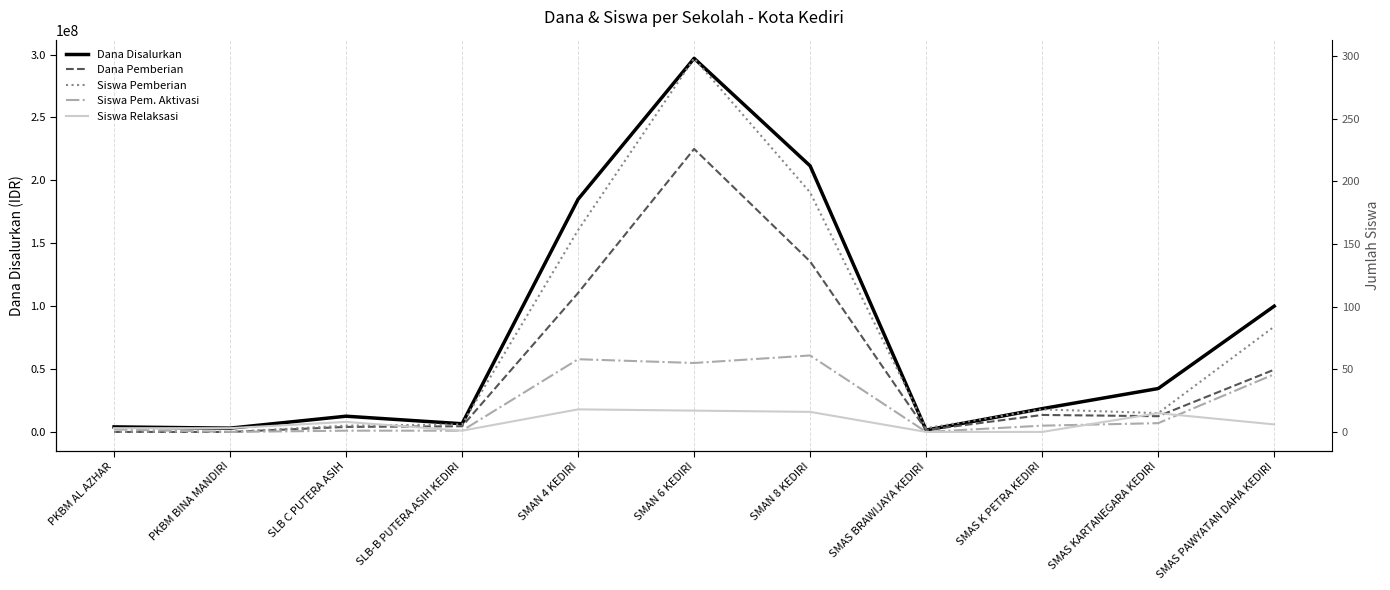

Is the value of Siswa Pem. Aktivasi at SMAS BRAWIJAYA KEDIRI greater than the value of Dana Pemberian at SMAS PAWYATAN DAHA KEDIRI?

No